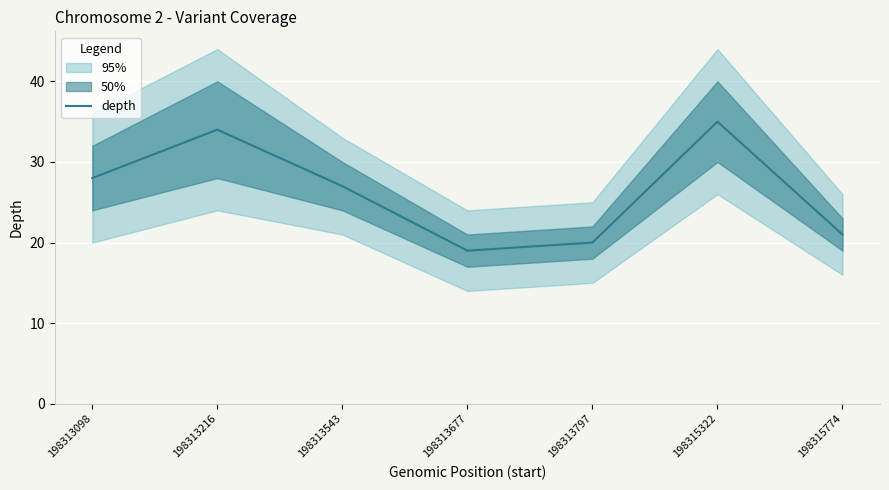

Read the value at 198313098, to the nearest 10.

30